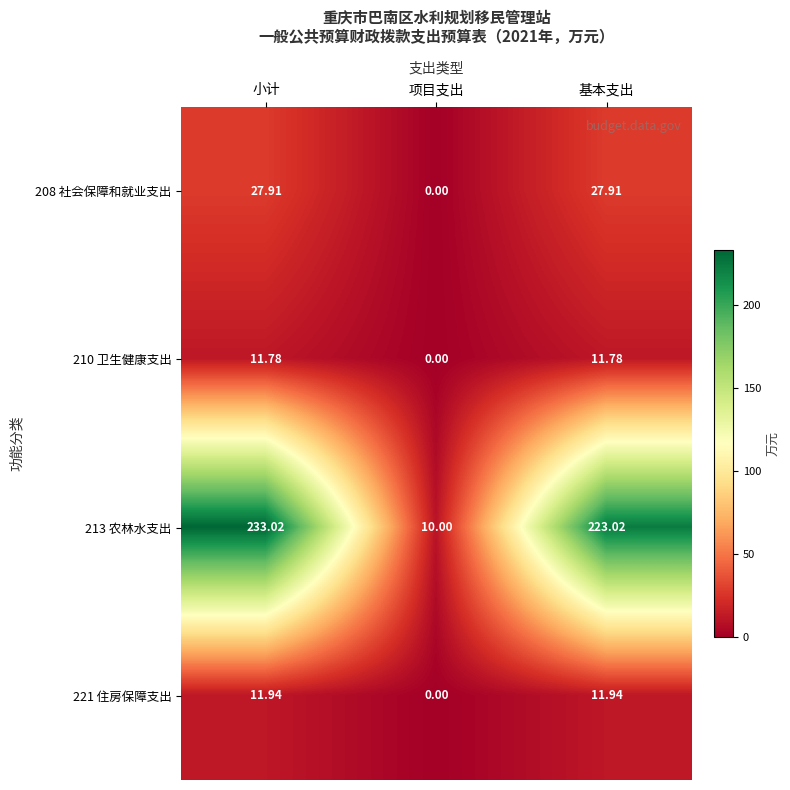

Which series has the largest range (max minus min)?

213 农林水支出